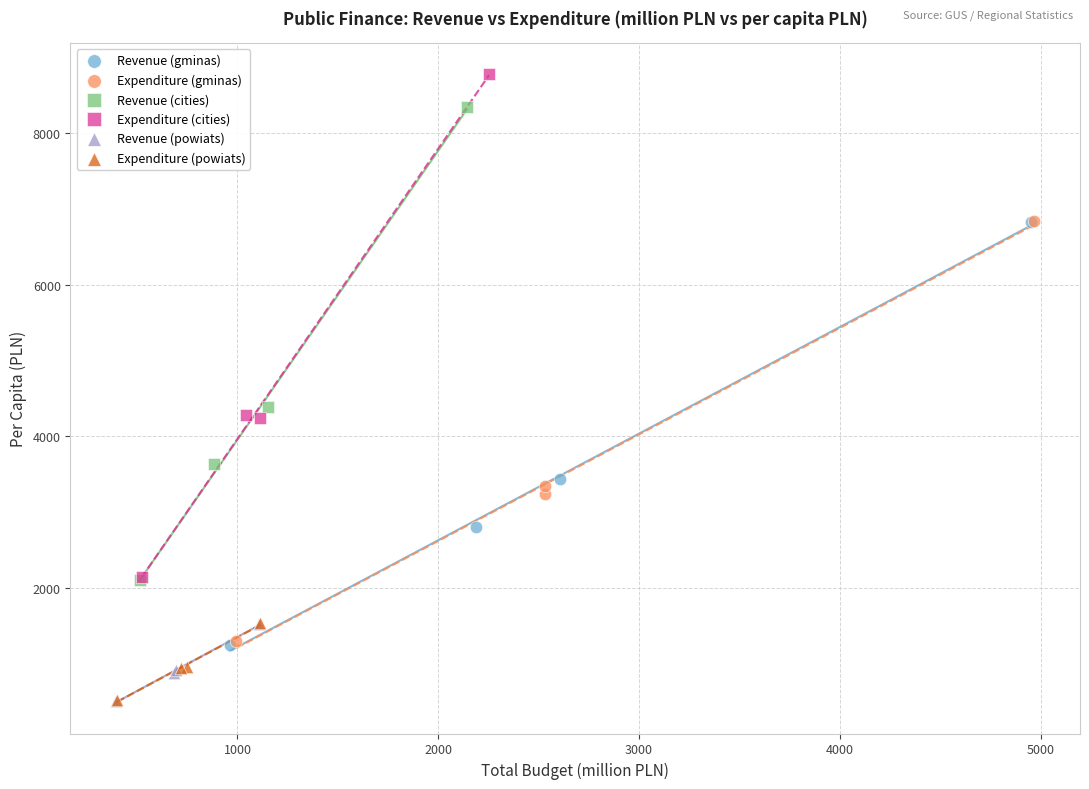

Which series reaches the maximum Y coordinate?

Expenditure (cities)